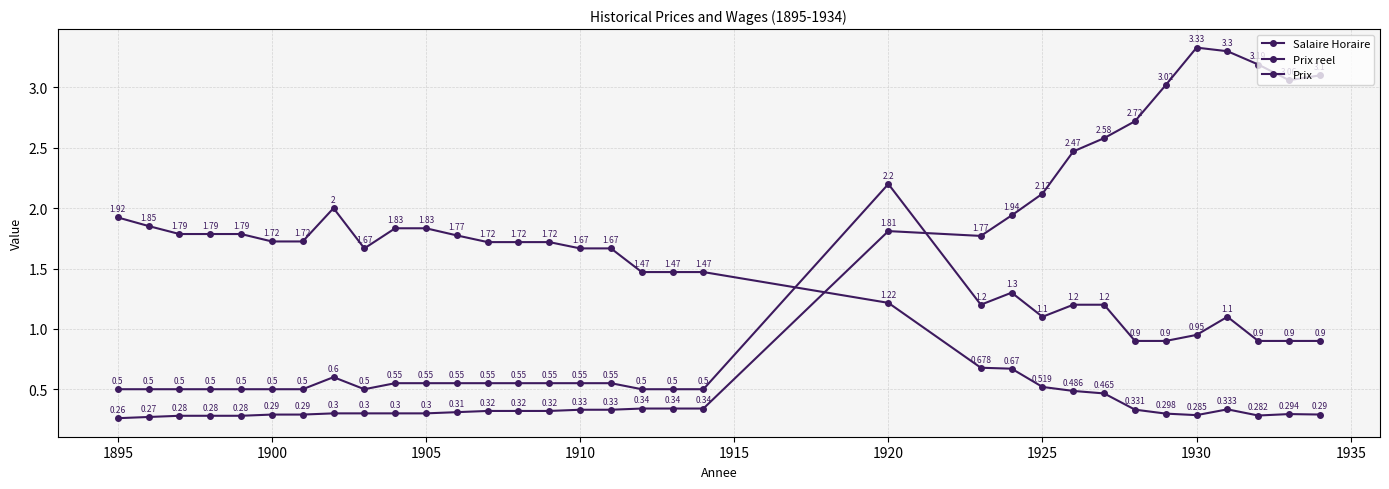

How many Prix reel values are between 0 and 1?

12